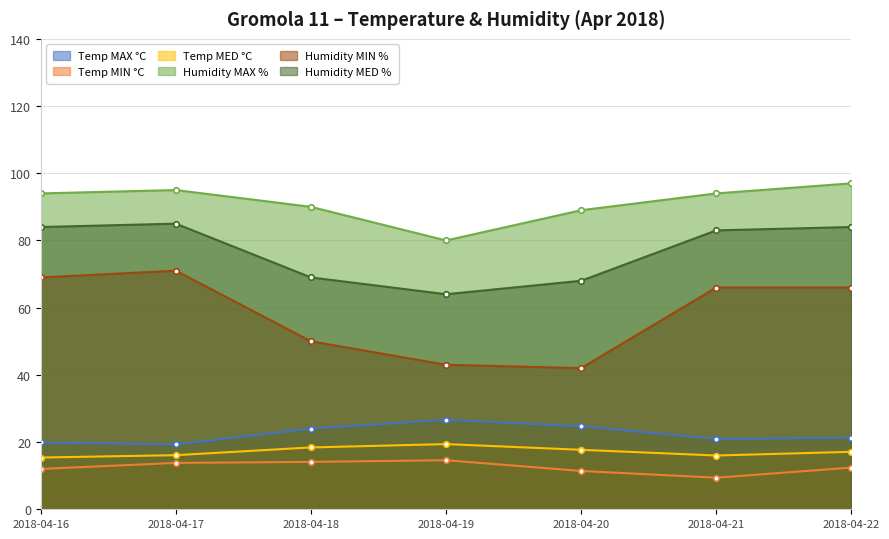

What is the difference between the second highest and minimum values in the Humidity MED % series?

20.0